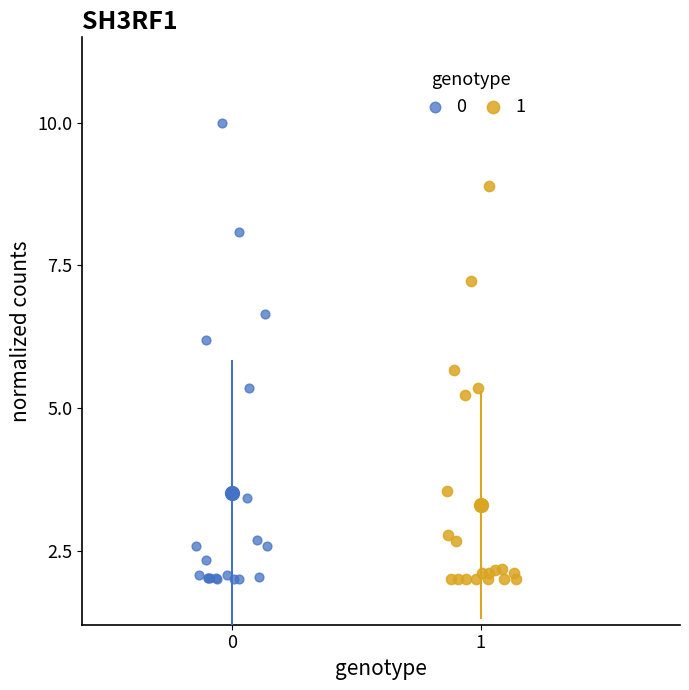

Which series has the largest Y range (max minus min)?

0